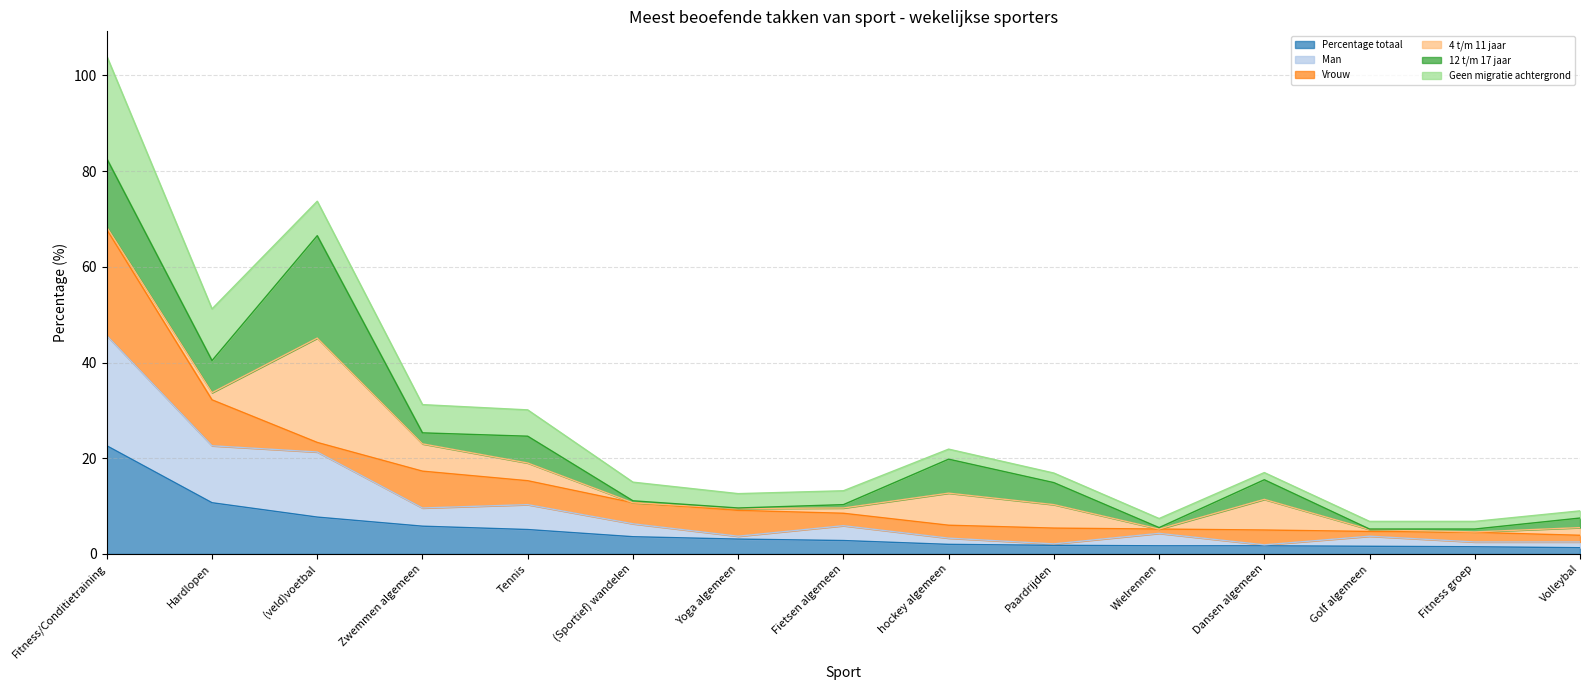

At which category is the sum across all series the highest?

Fitness/Conditietraining